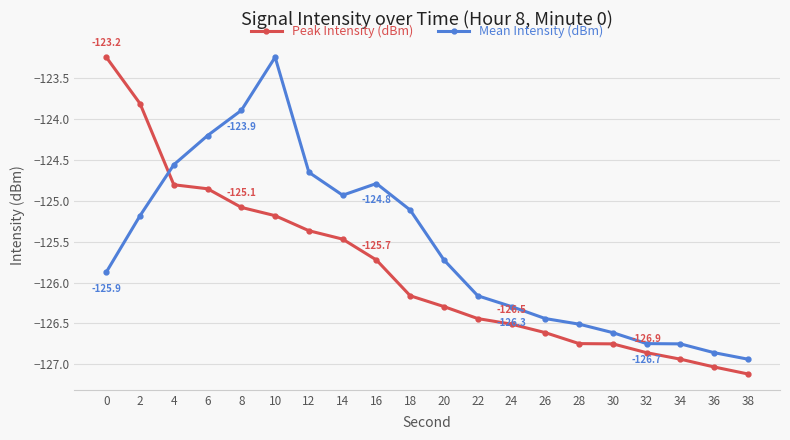

At which label does Mean Intensity (dBm) first exceed -125?

4